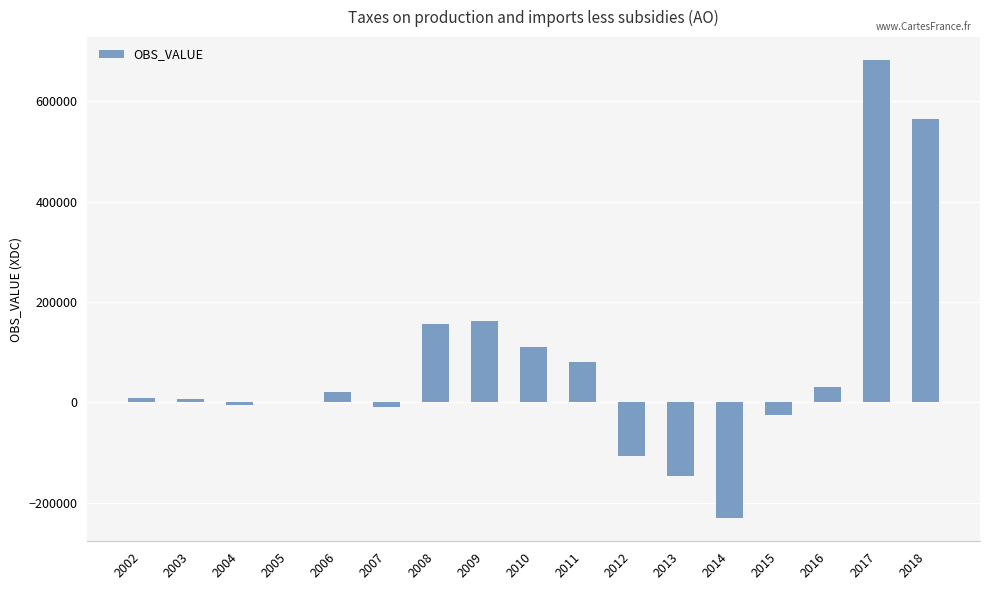

What is the maximum value shown in the chart?

682369.0